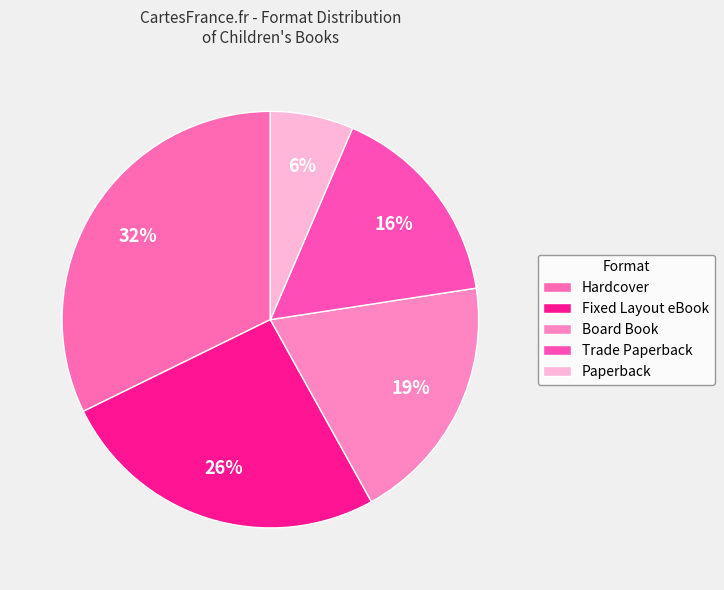

How many slices are in this pie chart?

5